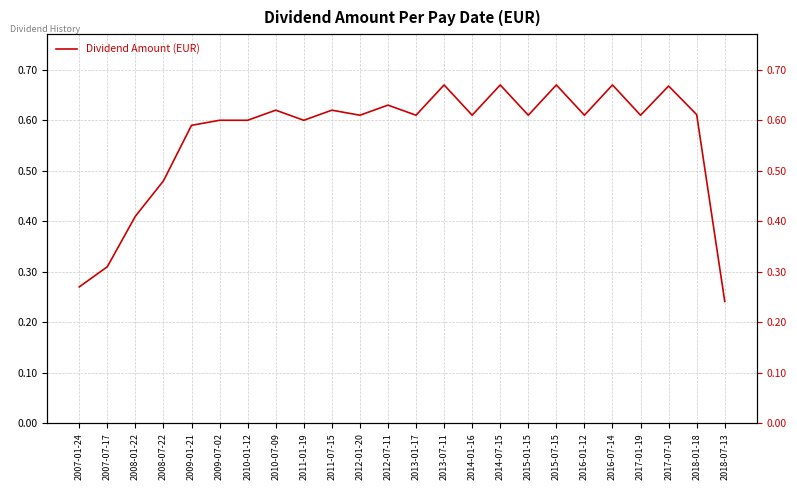

At which category does the data reach its first local peak?

2010-07-09